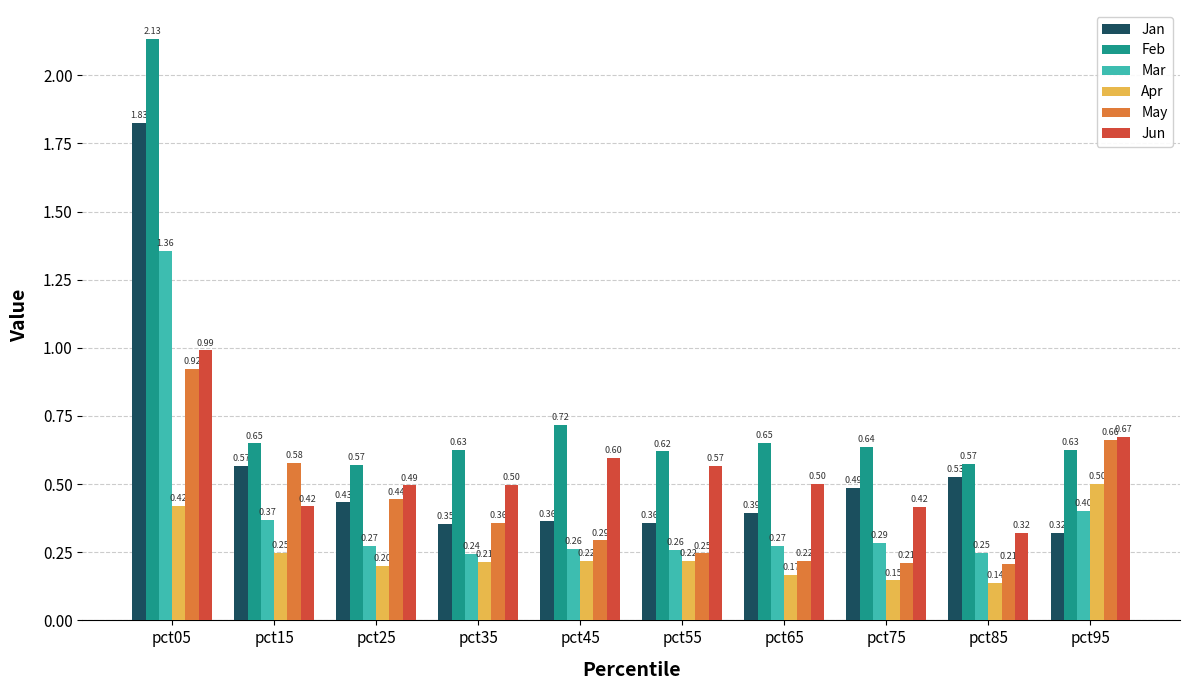

What is the average value of the May series?

0.4